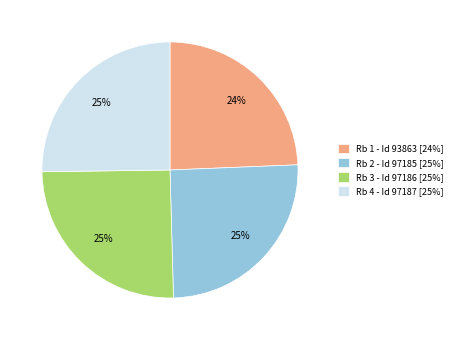

To the nearest percent, what is the average slice percentage?

25%